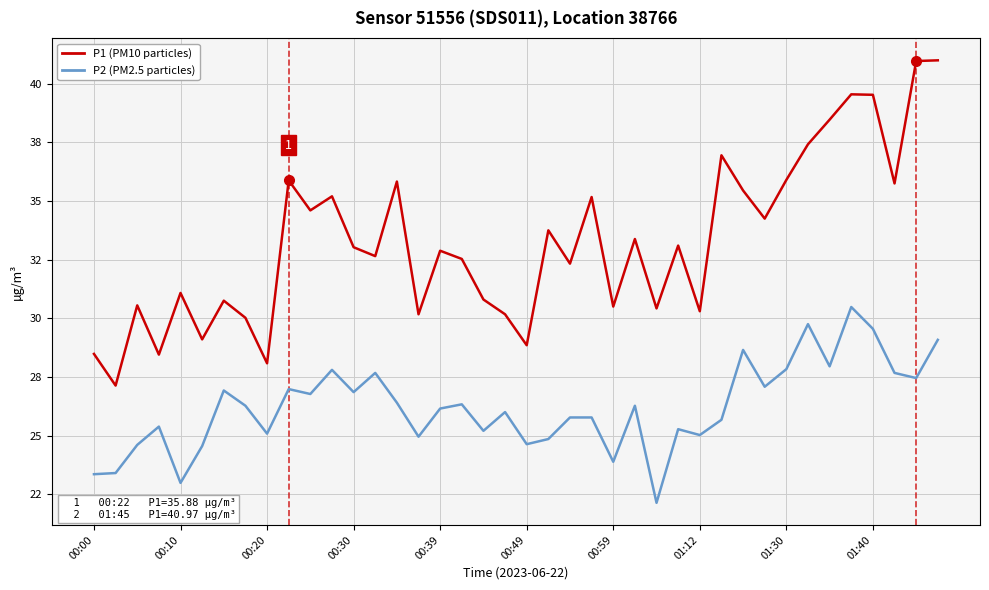

Does the chart display data point markers on the line(s)?

No